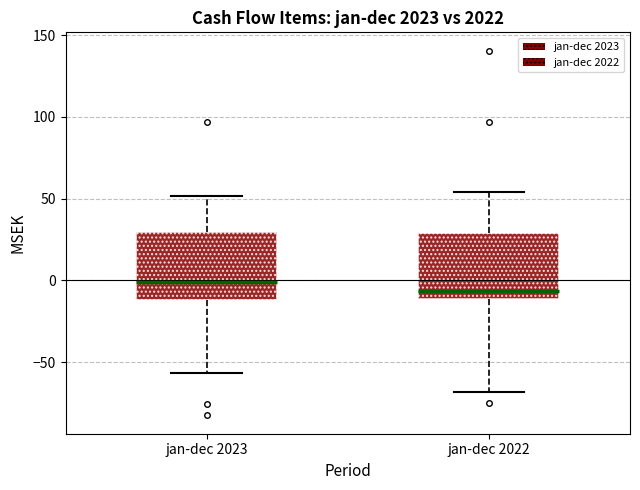

Which box's median line is the lowest?

jan-dec 2022